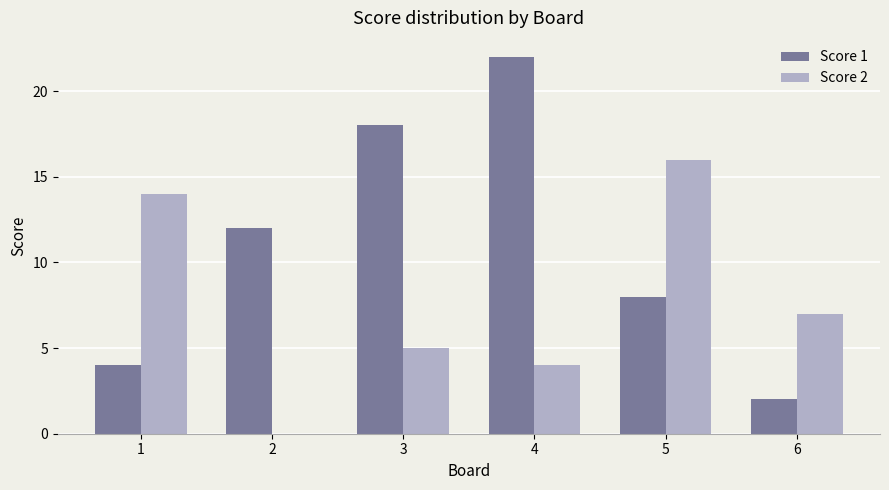

Which series has the largest total across all categories?

Score 1